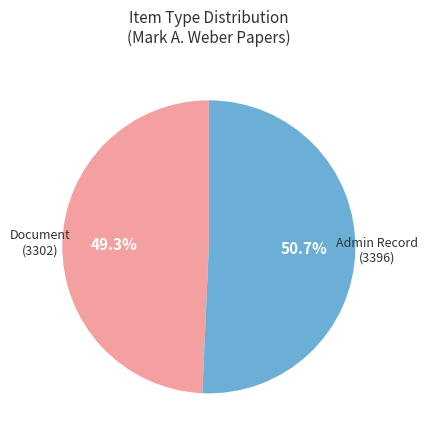

Is there any slice that represents more than half of the pie?

Yes